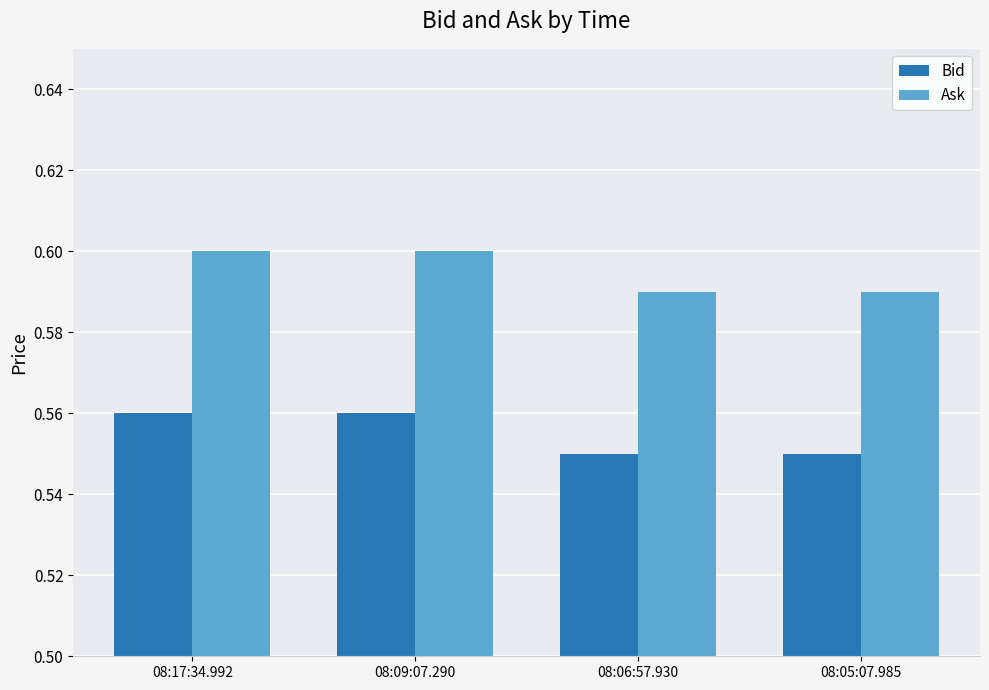

How many Bid values are between 0 and 1?

4